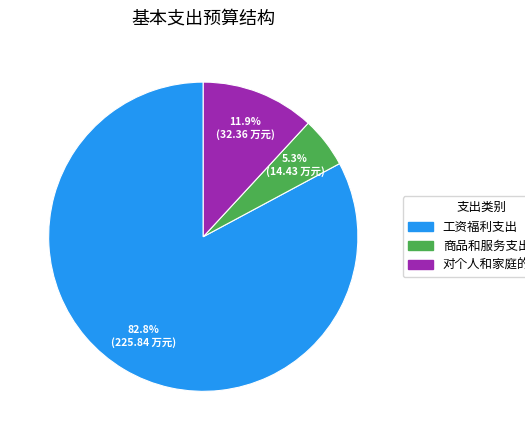

What percentage is the 对个人和家庭的补助 slice, to the nearest percent?

12%